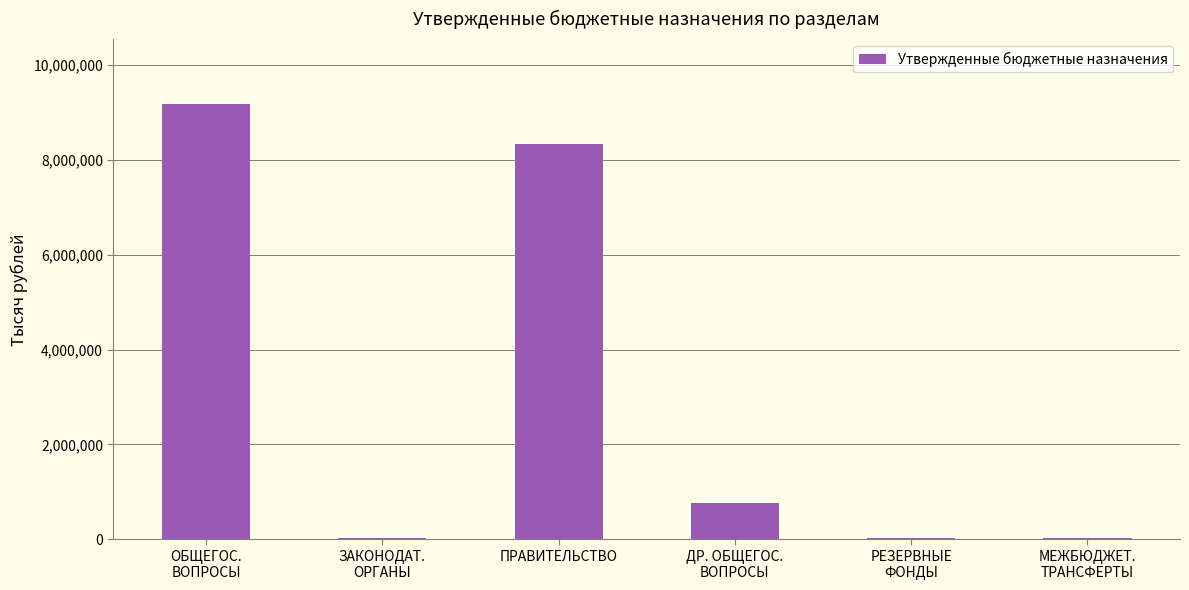

The chart shows a value of 13671816 at ПРАВИТЕЛЬСТВО. True or false?

False